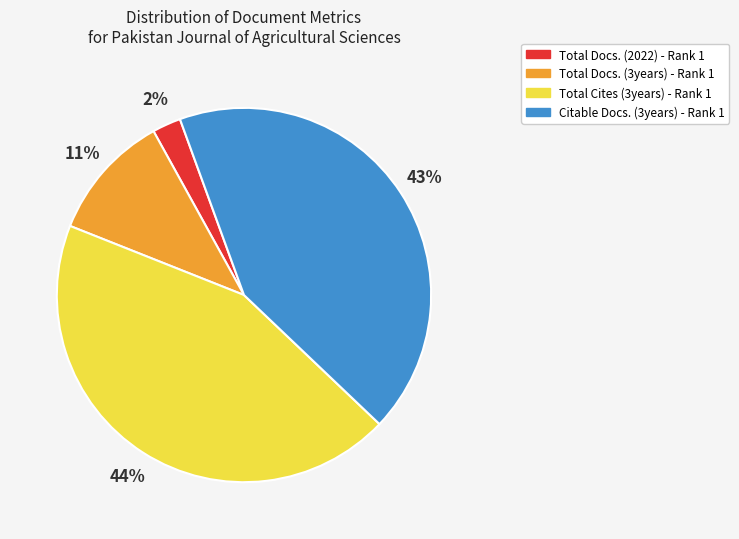

Combined, do Total Docs. (2022) - Rank 1 and Total Cites (3years) - Rank 1 account for over 50%?

No